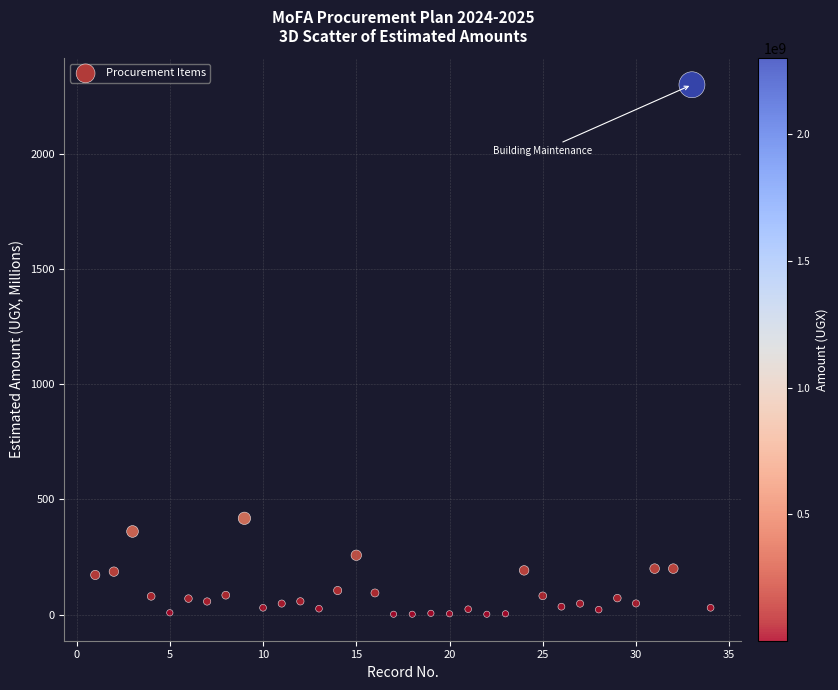

What Y value in the scatter plot is closest to 1151?

418.4